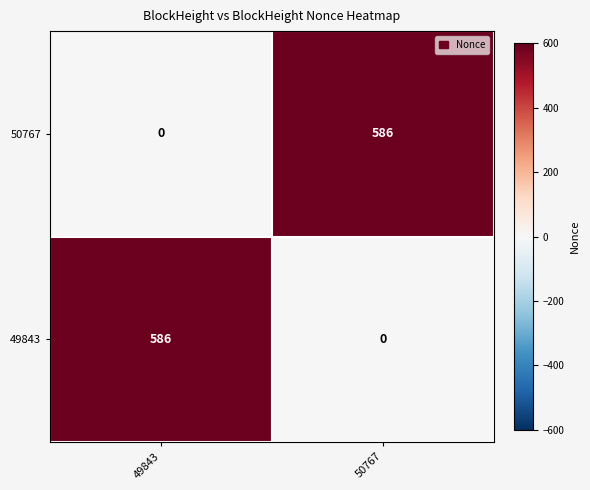

How many series are shown in this chart?

2